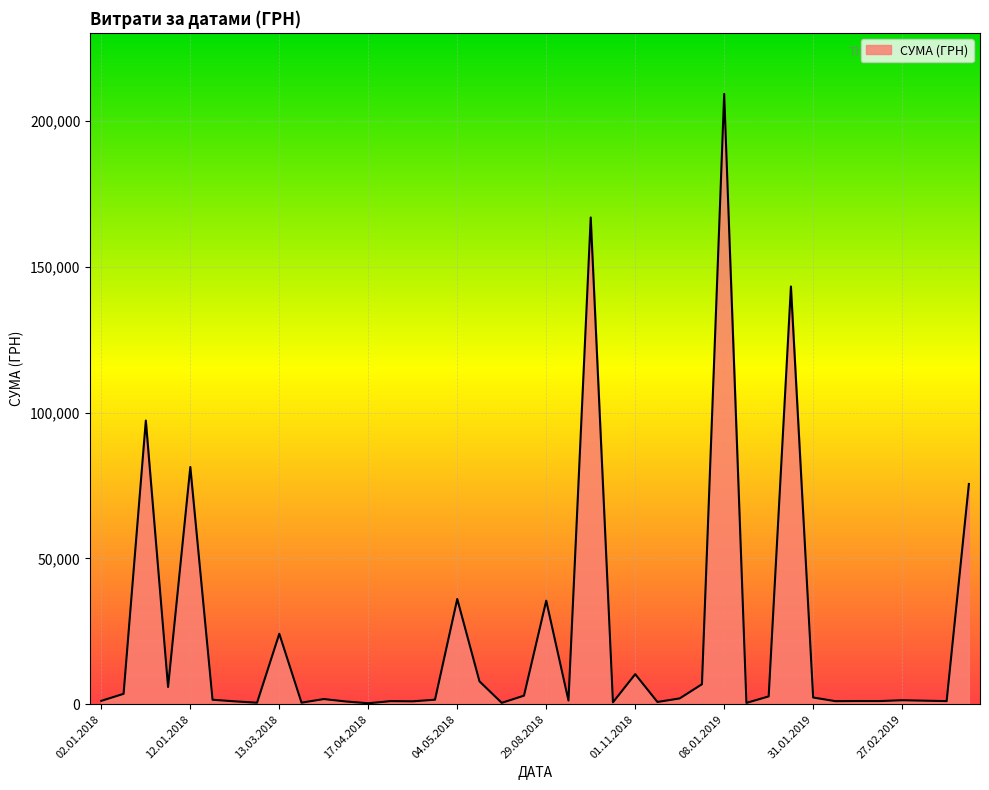

What is the greatest value displayed?

209392.9